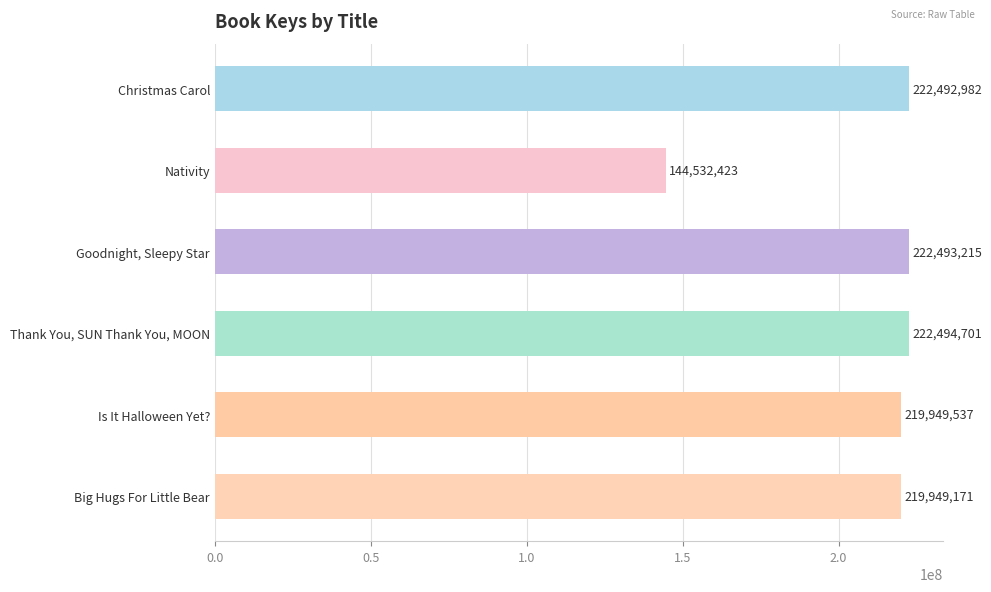

What is the smallest value displayed?

144532423